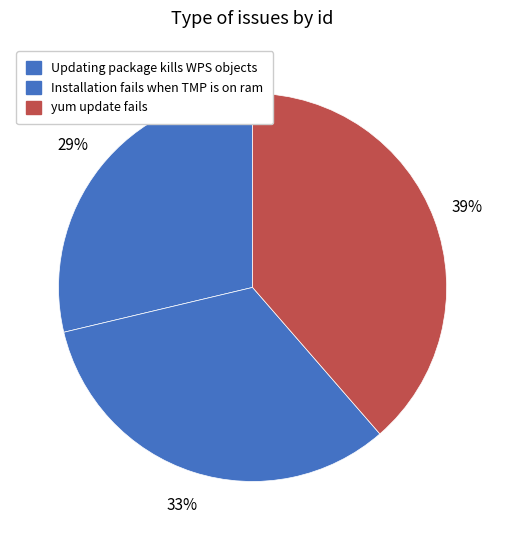

Which slice is the smallest?

Updating package kills WPS objects